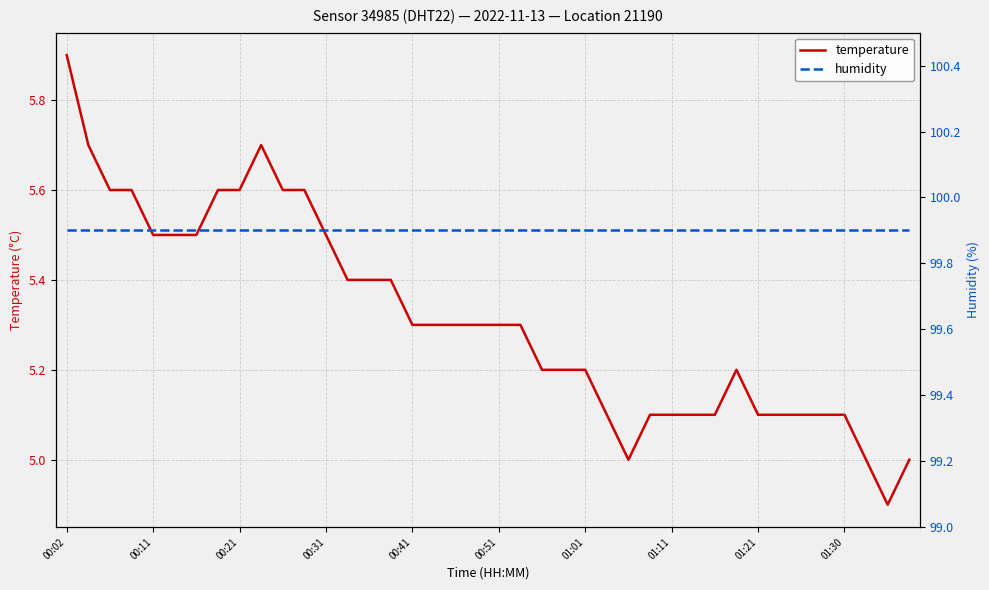

The humidity series shows 25.3 at 29. True or false?

False